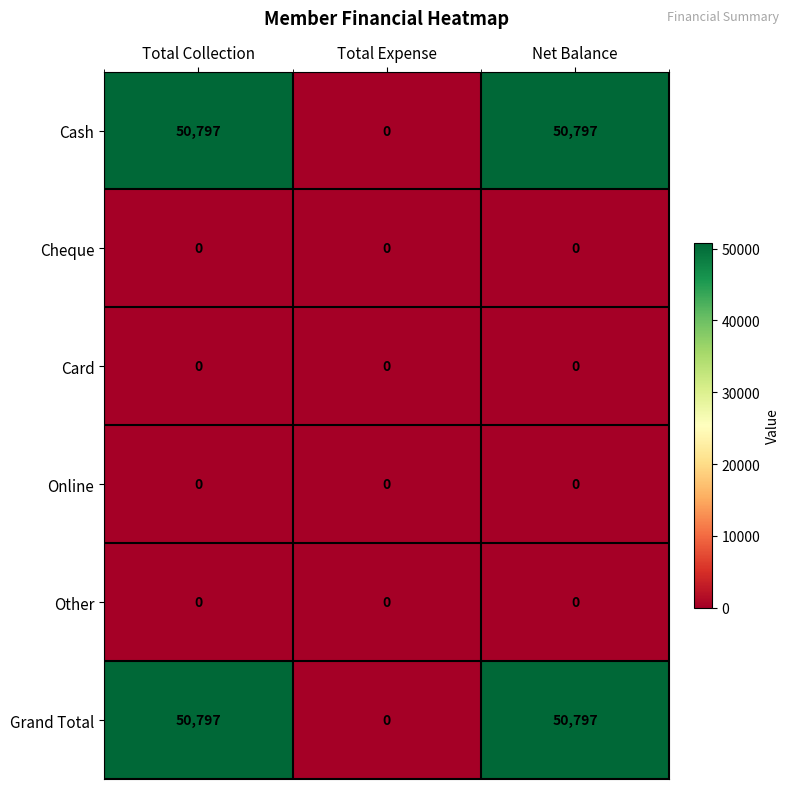

What is the difference between the highest and lowest values at Net Balance?

50797